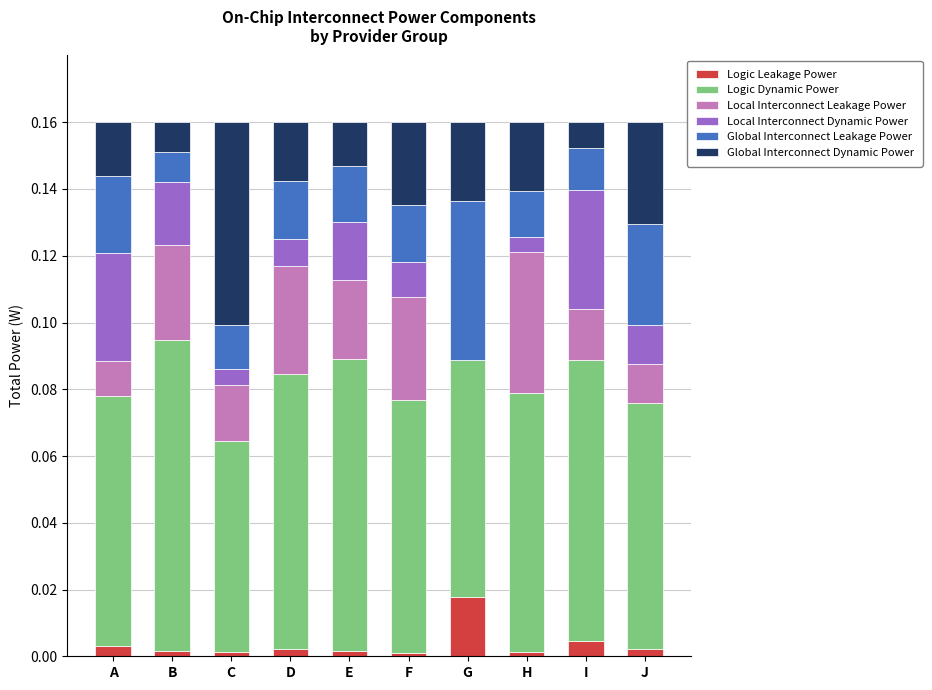

Which category has the highest value in the Logic Leakage Power series?

G